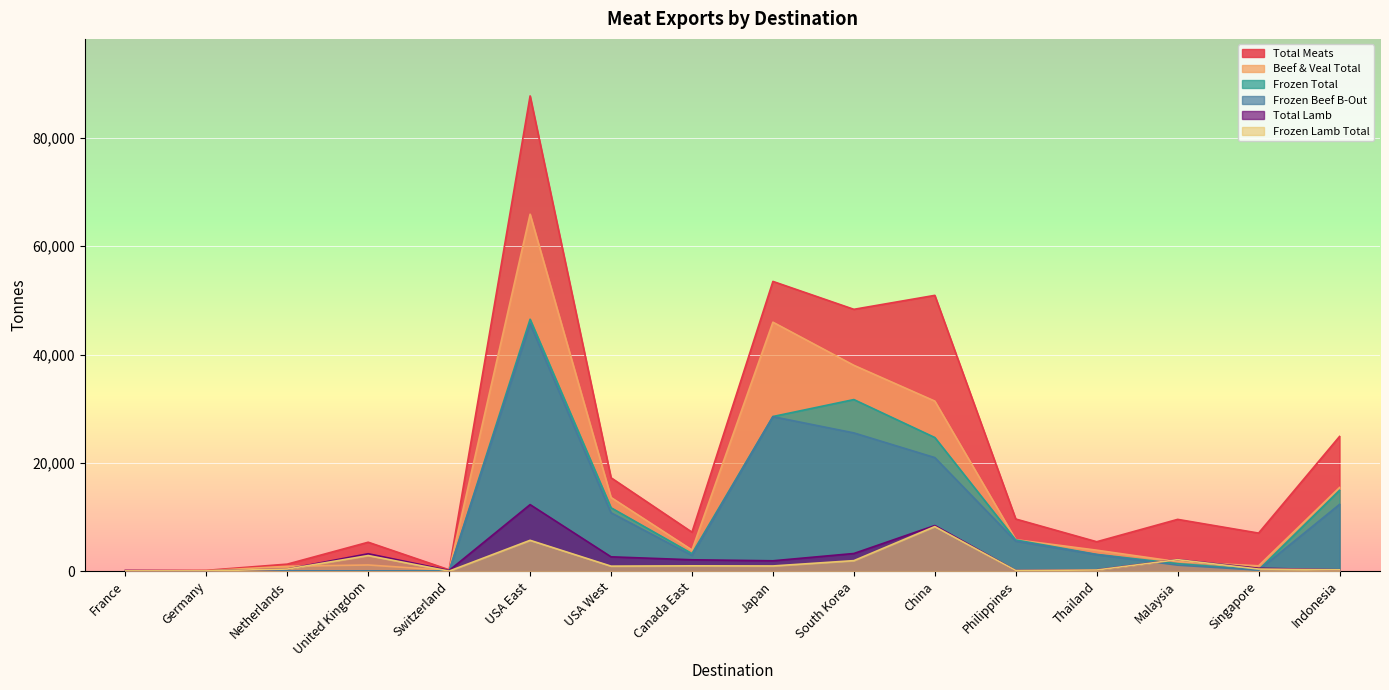

What are all the series names shown in the legend?

Total Meats, Beef & Veal Total, Frozen Total, Frozen Beef B-Out, Total Lamb, Frozen Lamb Total